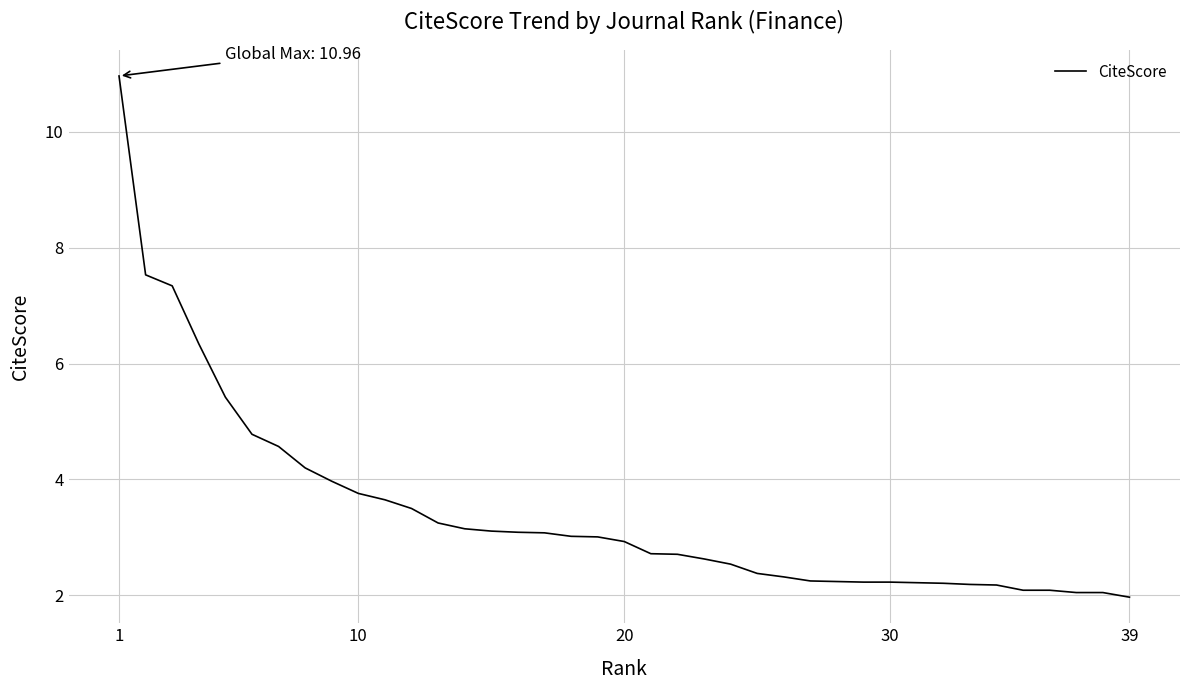

What is the difference between the maximum and minimum values?

9.0